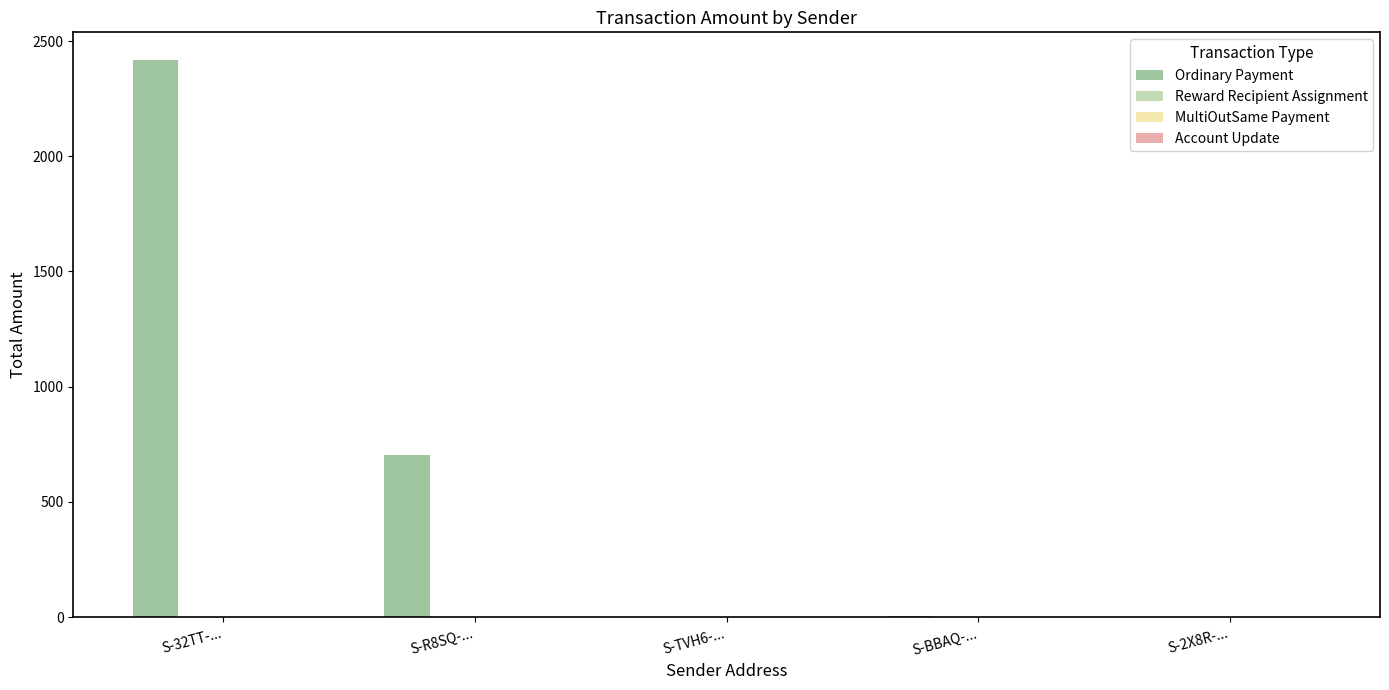

What is the greatest value displayed?

2416.8